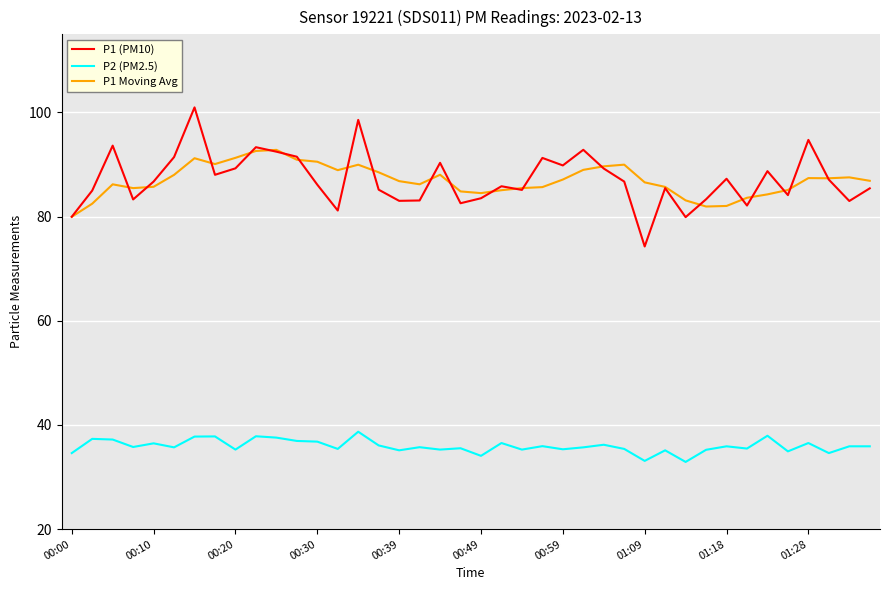

True or false: P2 (PM2.5) and P1 Moving Avg intersect in this chart.

False